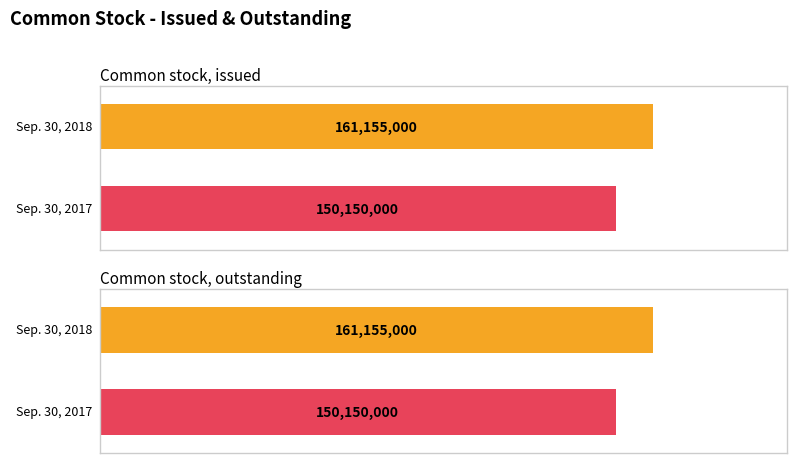

List the series in order of their overall mean, lowest first.

Sep. 30, 2017, Sep. 30, 2018